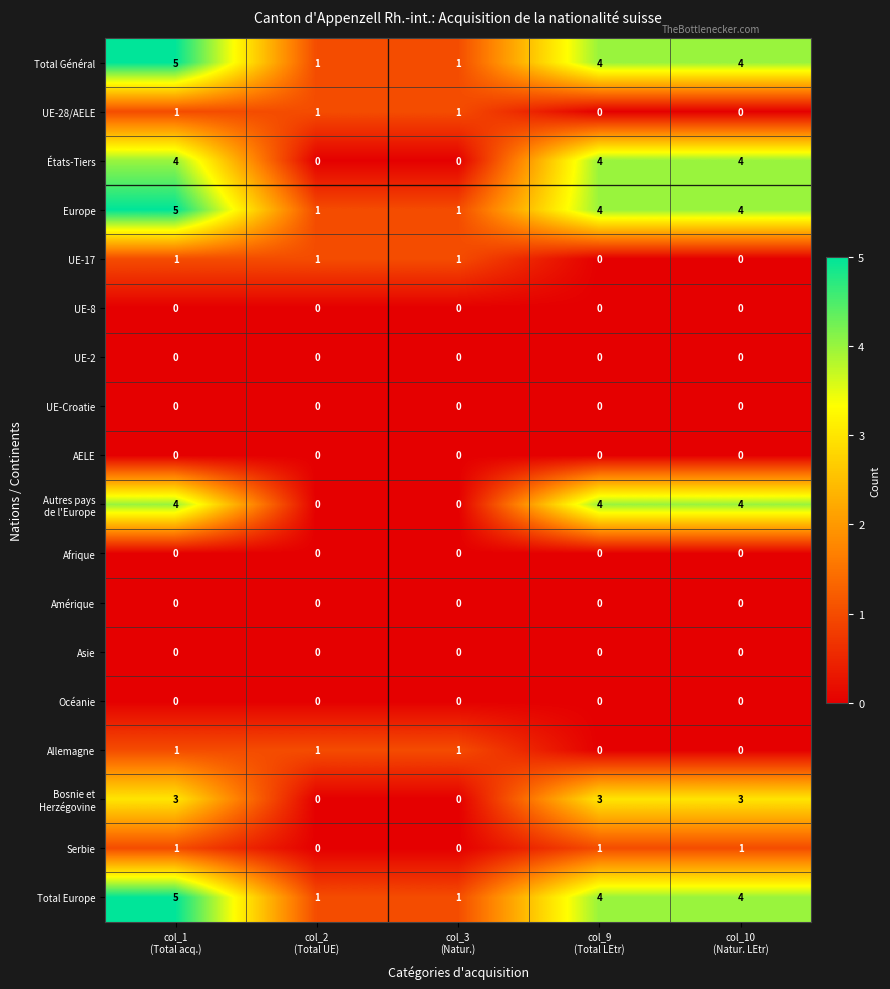

At how many categories does at least one series exceed 3?

3